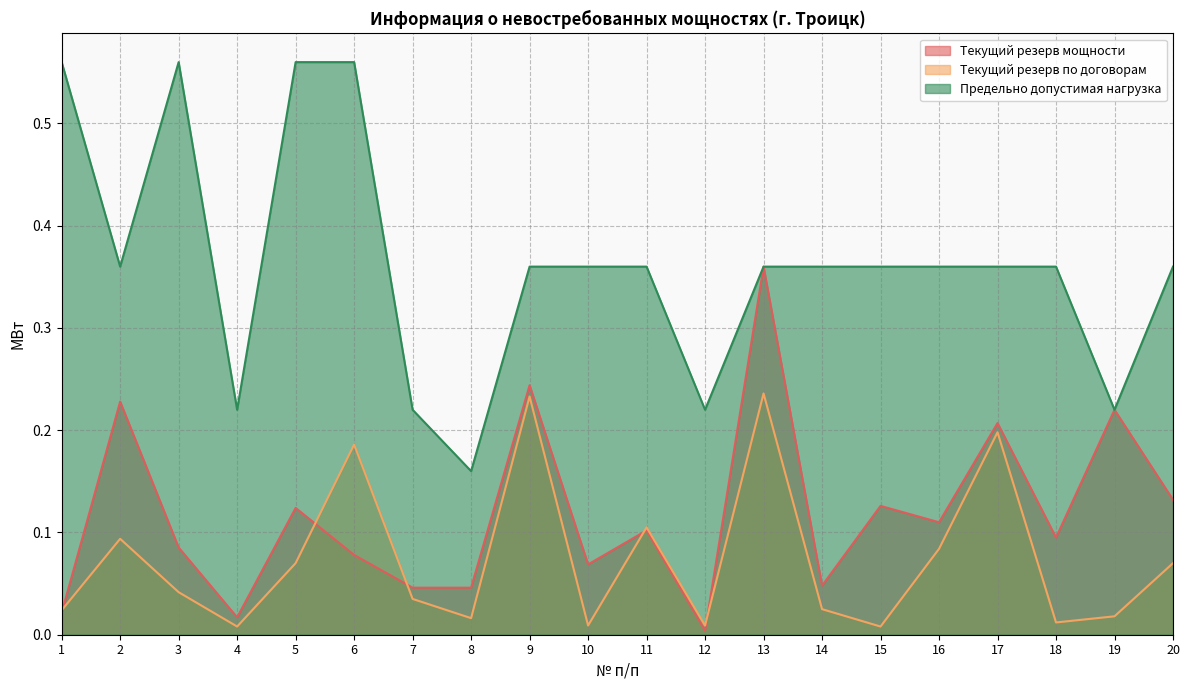

Between 14 and 17, which series saw the biggest shift?

Текущий резерв по договорам